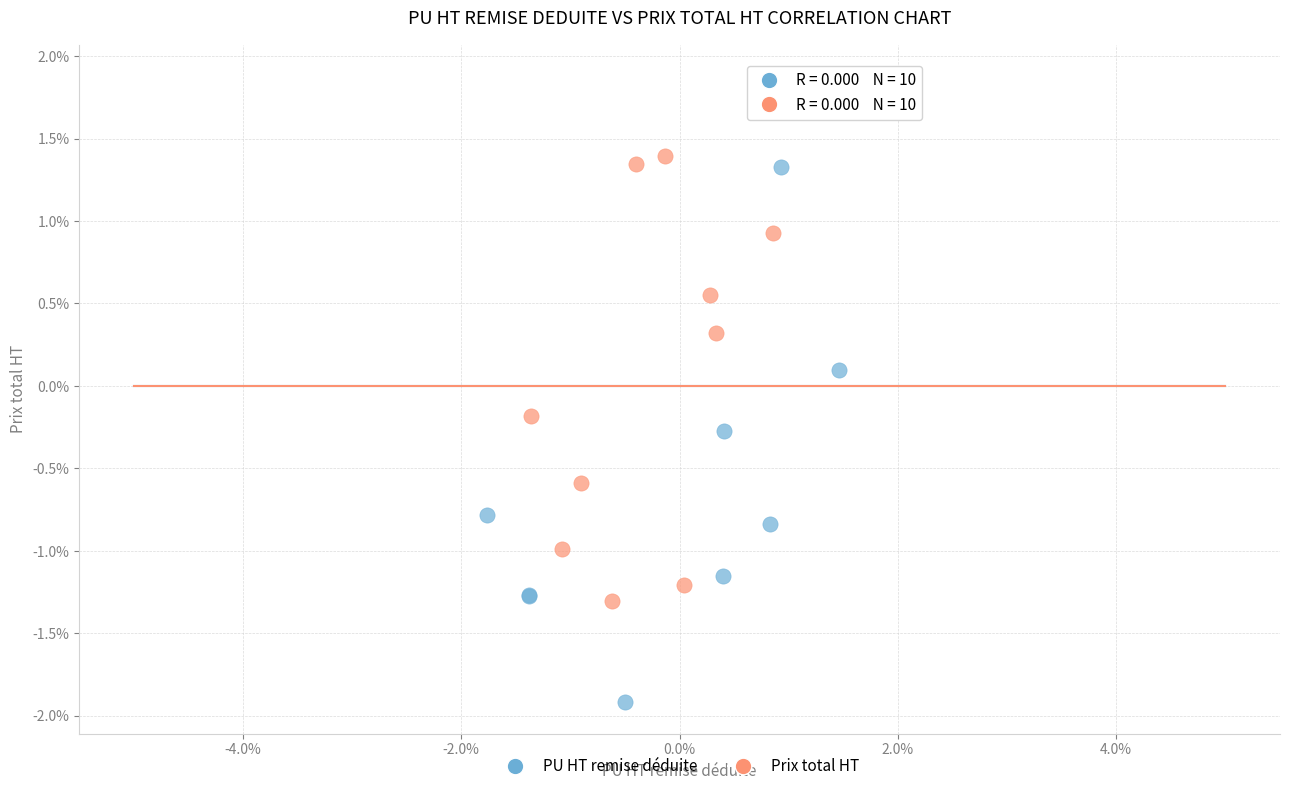

What are all the series names shown in the legend?

PU HT remise déduite, Prix total HT